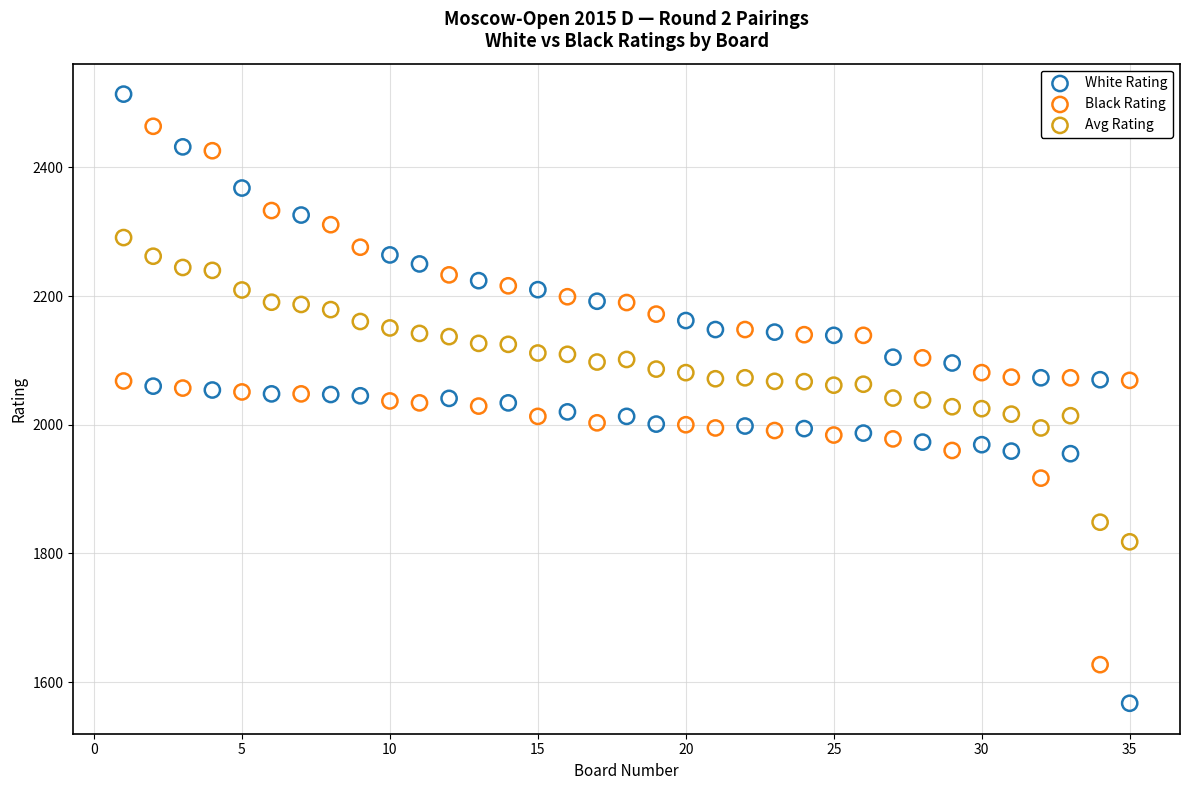

Which series has the largest Y range (max minus min)?

White Rating